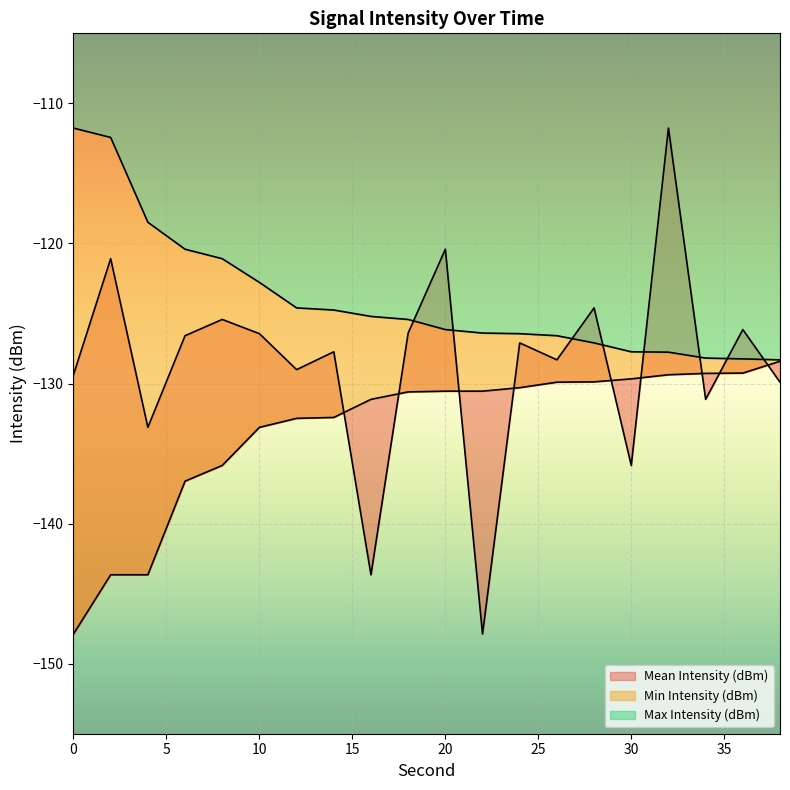

At which label does Max Intensity (dBm) reach its minimum?

38